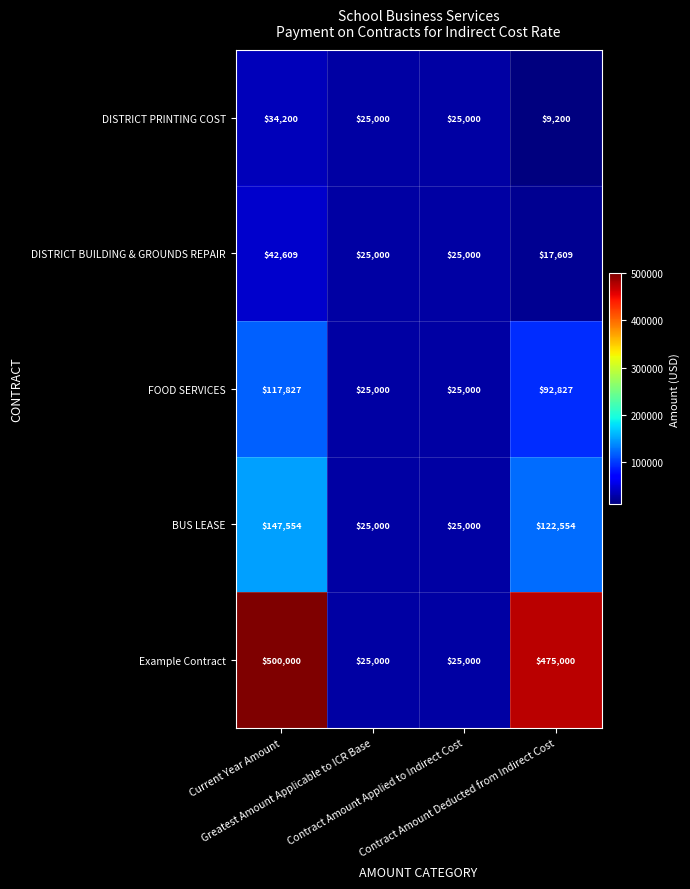

Which label corresponds to the largest value in the chart?

Current Year Amount